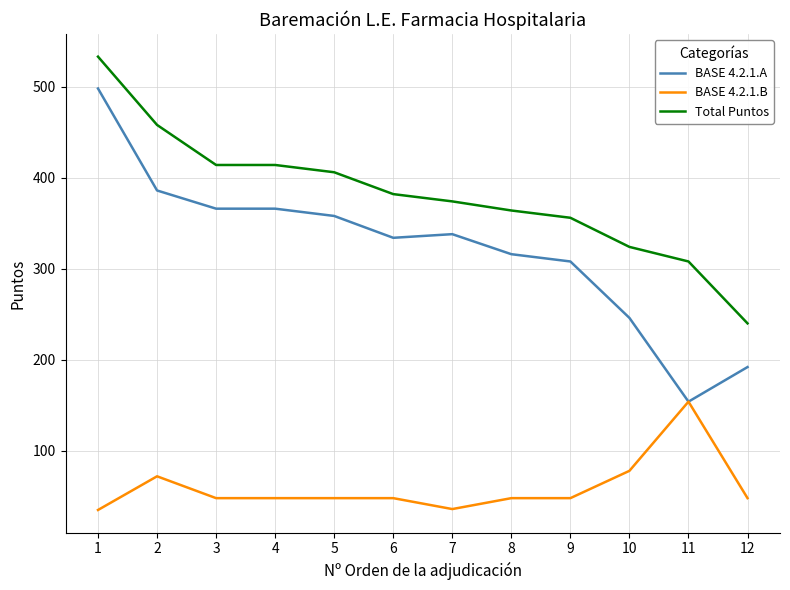

The value of Total Puntos at 6 is 109. True or false?

False